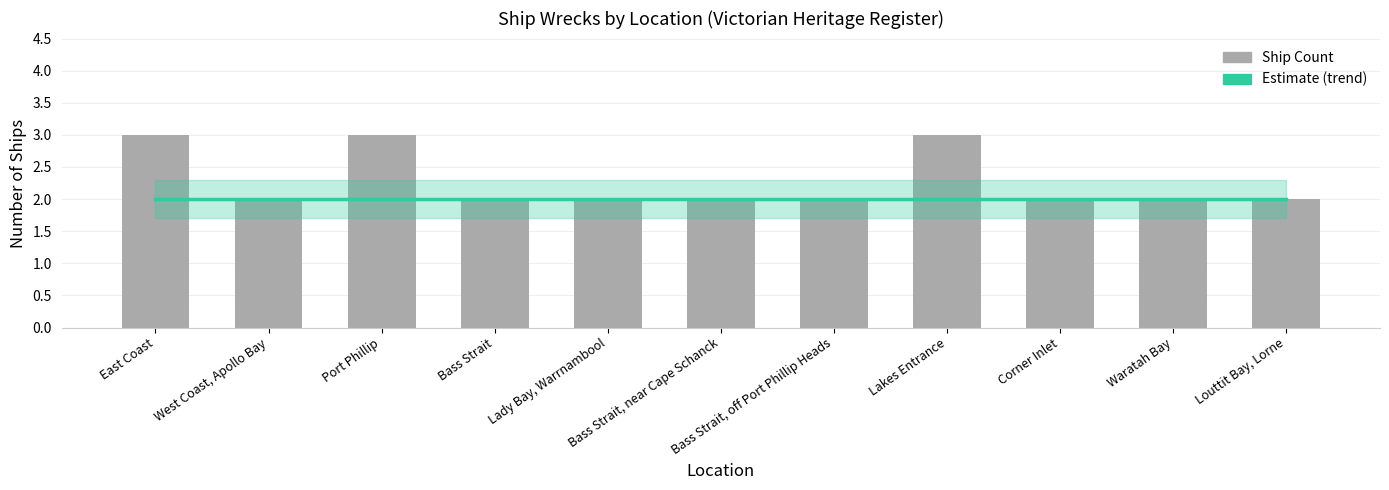

Rank the series by their average value, from highest to lowest.

Ship Count, Estimate